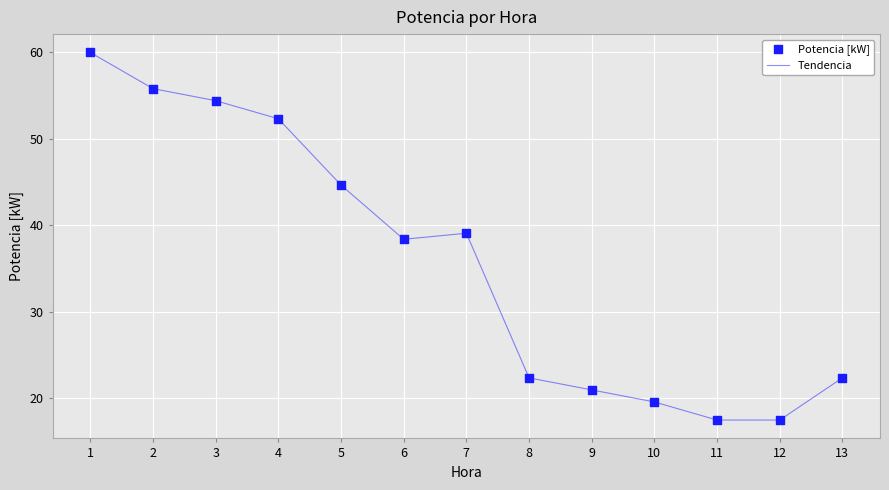

What is the change in value from 6 to 9?

-17.4